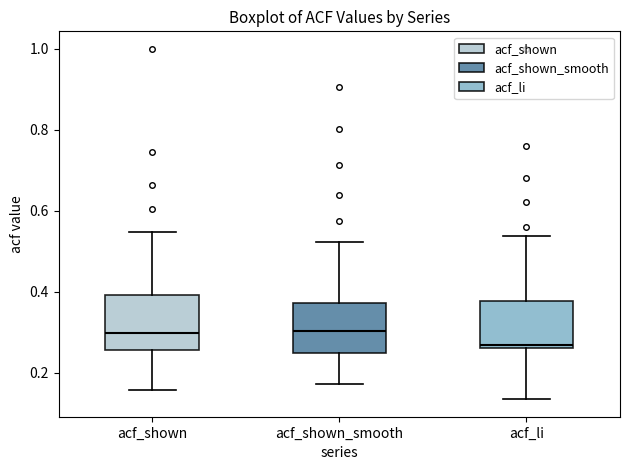

Where is the lower edge of the box for acf_li on the y-axis? The values are not printed on the chart, so give them approximately, as read against the axis.

0.26